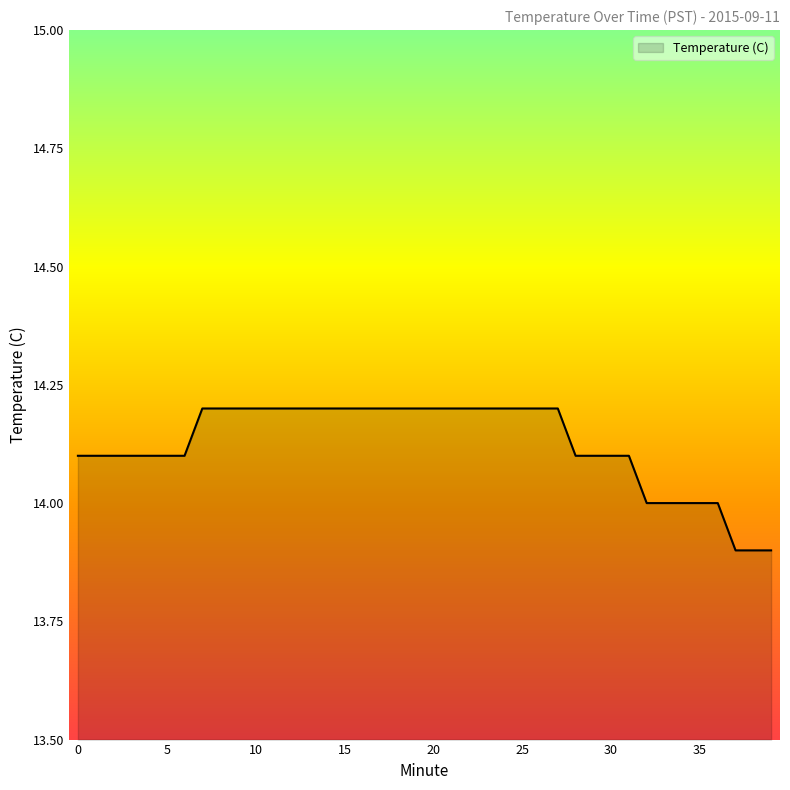

What is the greatest value displayed?

14.2